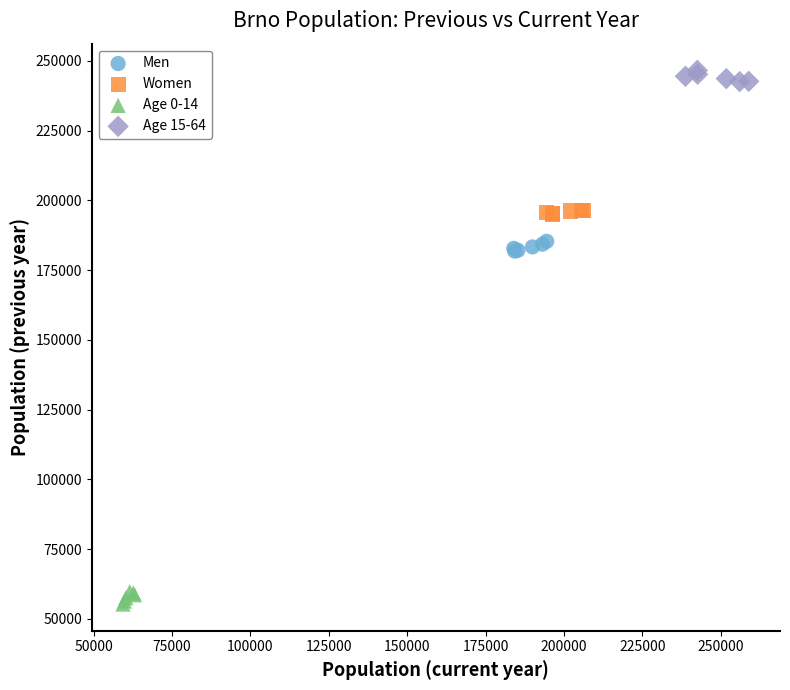

What are all the series names shown in the legend?

Men, Women, Age 0-14, Age 15-64